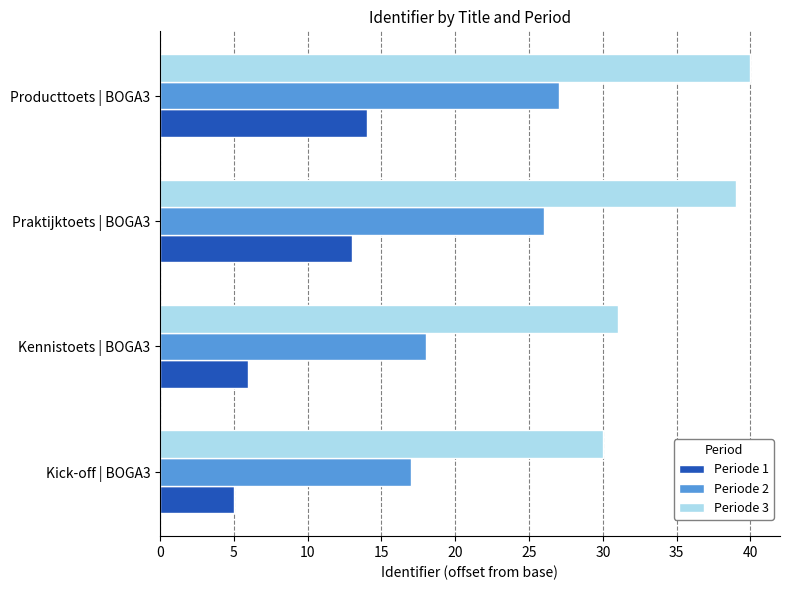

What is the highest value of the Periode 1 series?

14